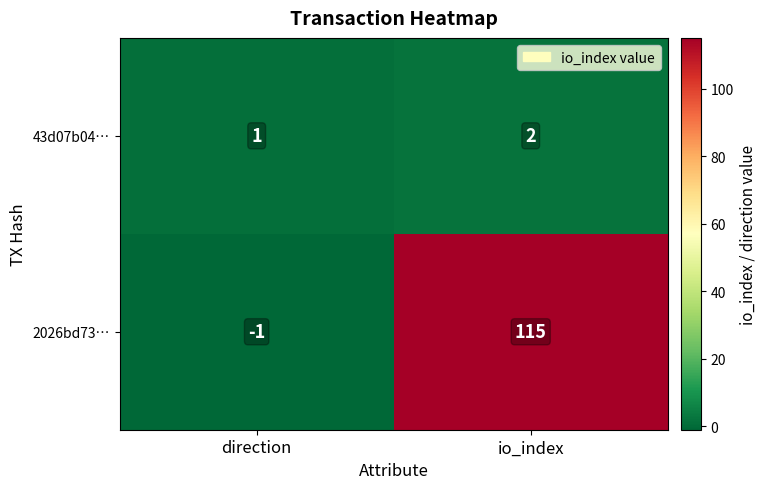

How many categories are shown in the chart?

2